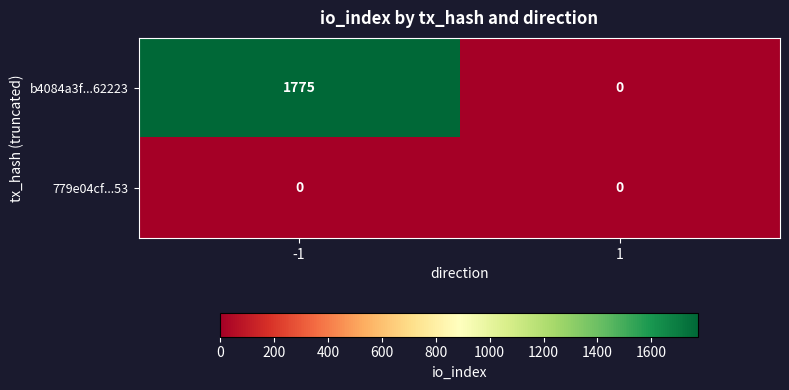

Reading right to left, list all the values displayed in this chart.

b4084a3f...62223: 1=0	-1=1775
779e04cf...53: 1=0	-1=0